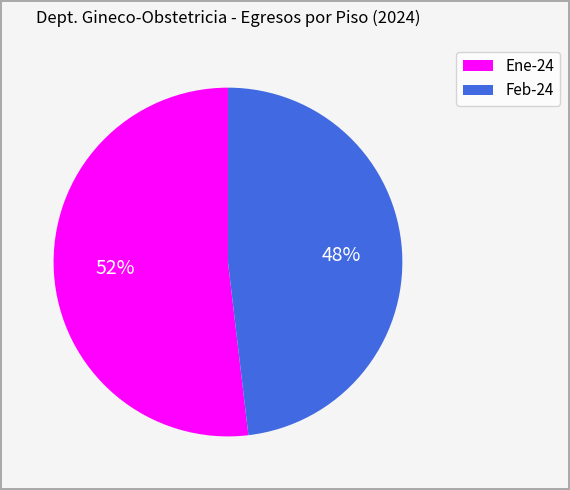

Is there a majority slice in this chart?

Yes